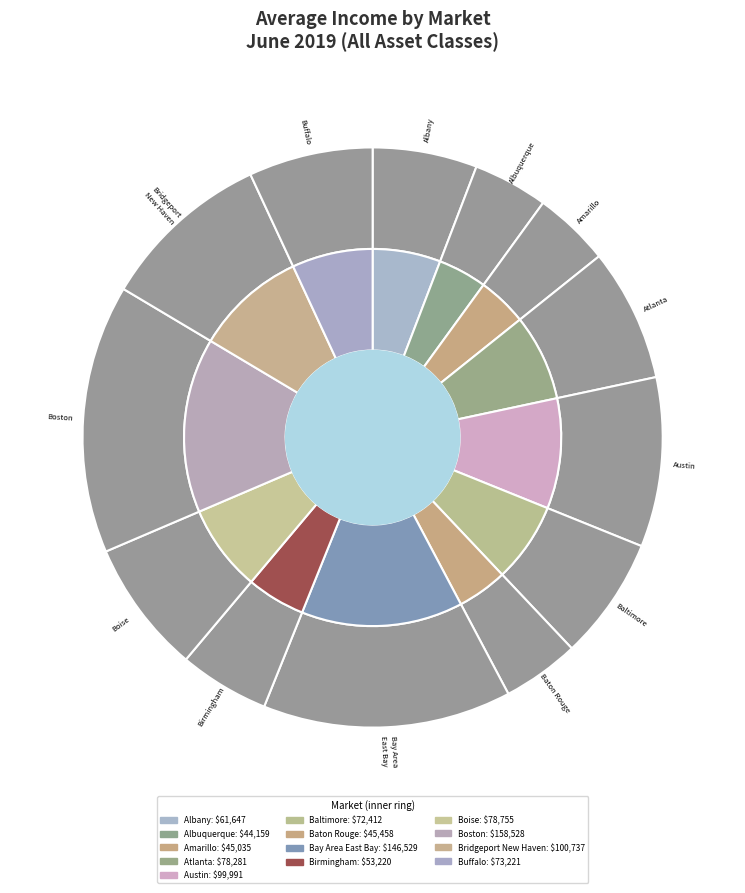

Is it true that Birmingham is 18% of the pie?

False